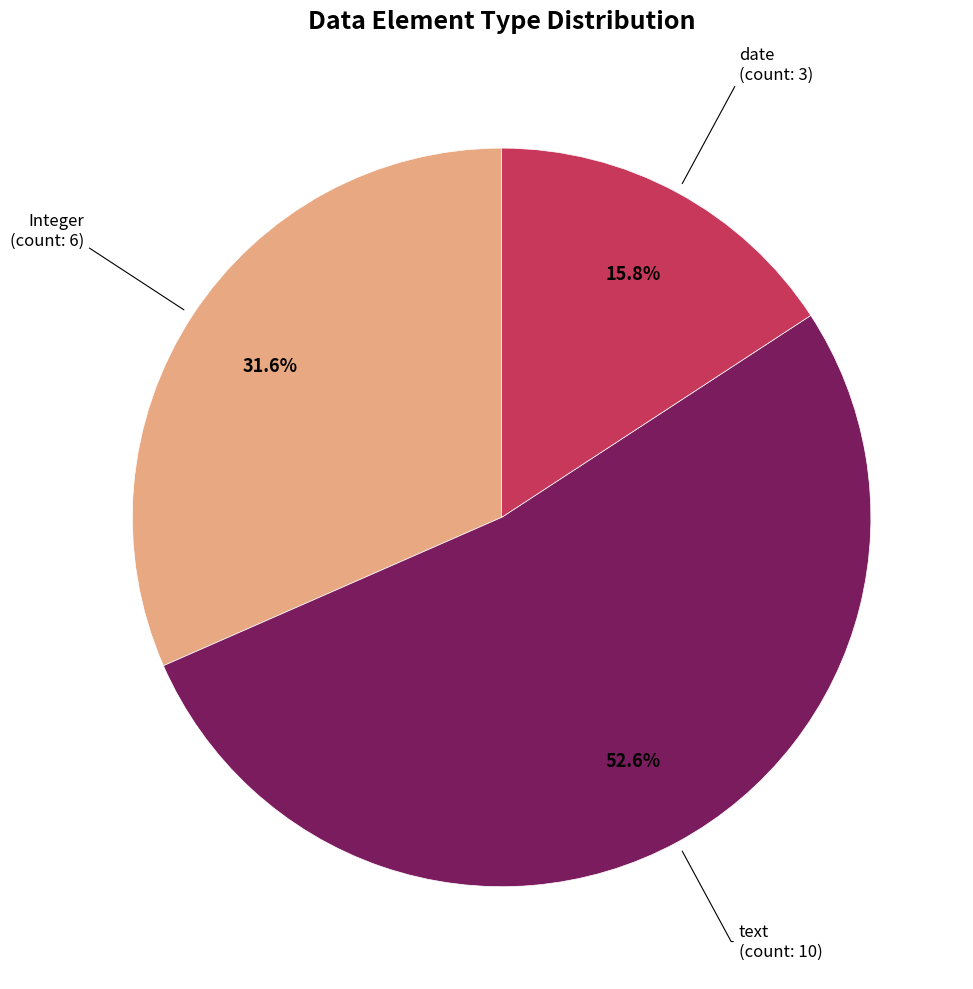

Is there a majority slice in this chart?

Yes